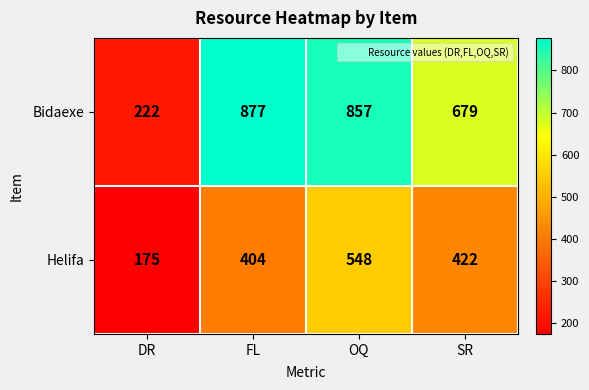

Between DR and FL, which series saw the biggest shift?

Bidaexe